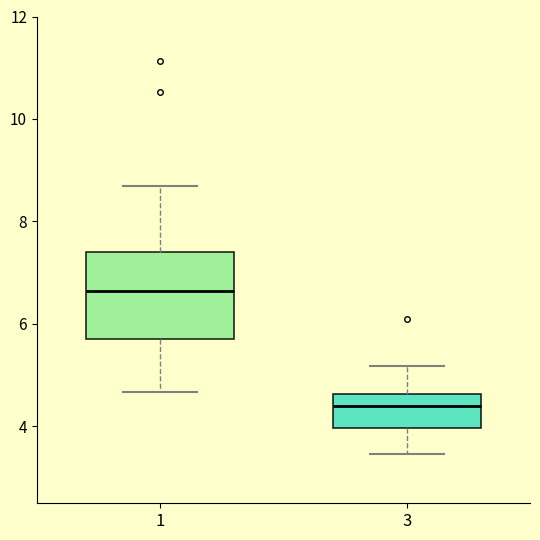

Comparing the boxes themselves (not the whiskers), which one is the tallest?

1